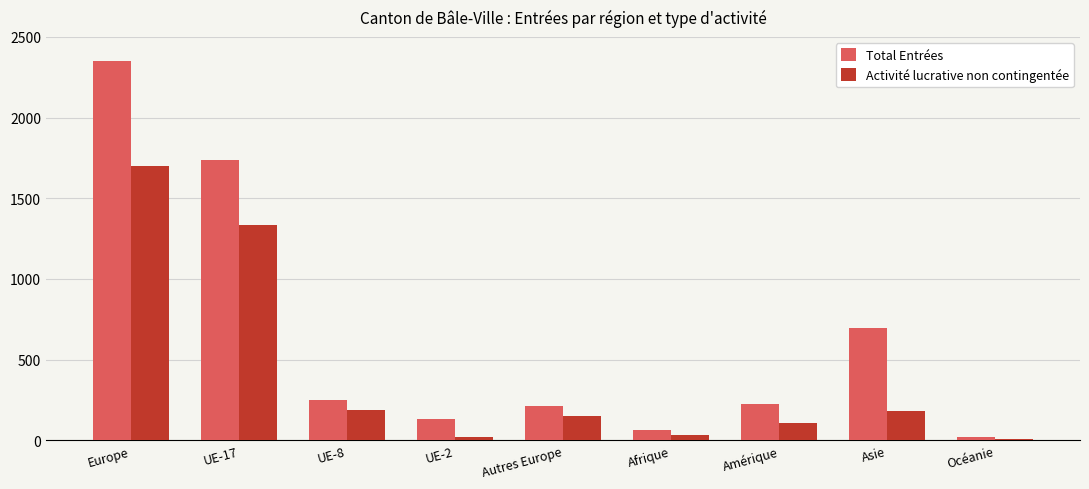

Which category has the highest value across all series?

Europe